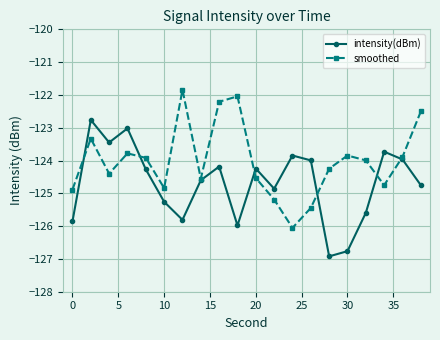

In intensity(dBm), how many points are lower than both neighbors (excluding endpoints)?

5